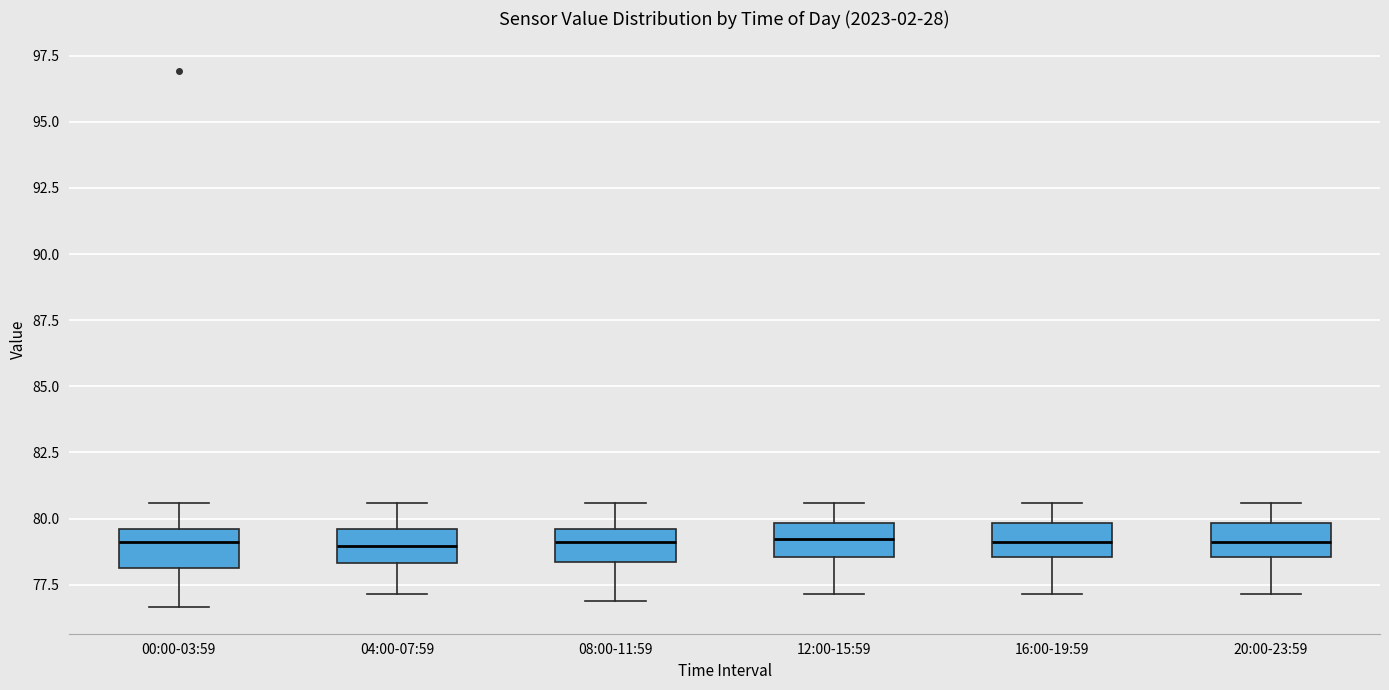

Reading left to right, read every box against the y-axis: the position of its median line, the range the box covers, and the ends of its whiskers. The values are not printed on the chart, so give them approximately, as read against the axis.

00:00-03:59: median 79.0, box 78.0 to 79.5, whiskers 76.5 to 80.5
04:00-07:59: median 79.0, box 78.5 to 79.5, whiskers 77.0 to 80.5
08:00-11:59: median 79.0, box 78.5 to 79.5, whiskers 77.0 to 80.5
12:00-15:59: median 79.0, box 78.5 to 80.0, whiskers 77.0 to 80.5
16:00-19:59: median 79.0, box 78.5 to 80.0, whiskers 77.0 to 80.5
20:00-23:59: median 79.0, box 78.5 to 80.0, whiskers 77.0 to 80.5